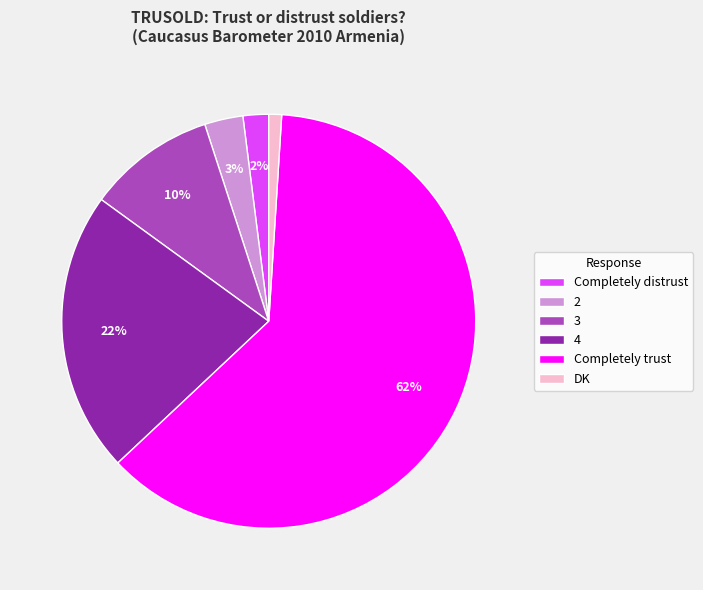

Between 3 and DK, which is larger?

3